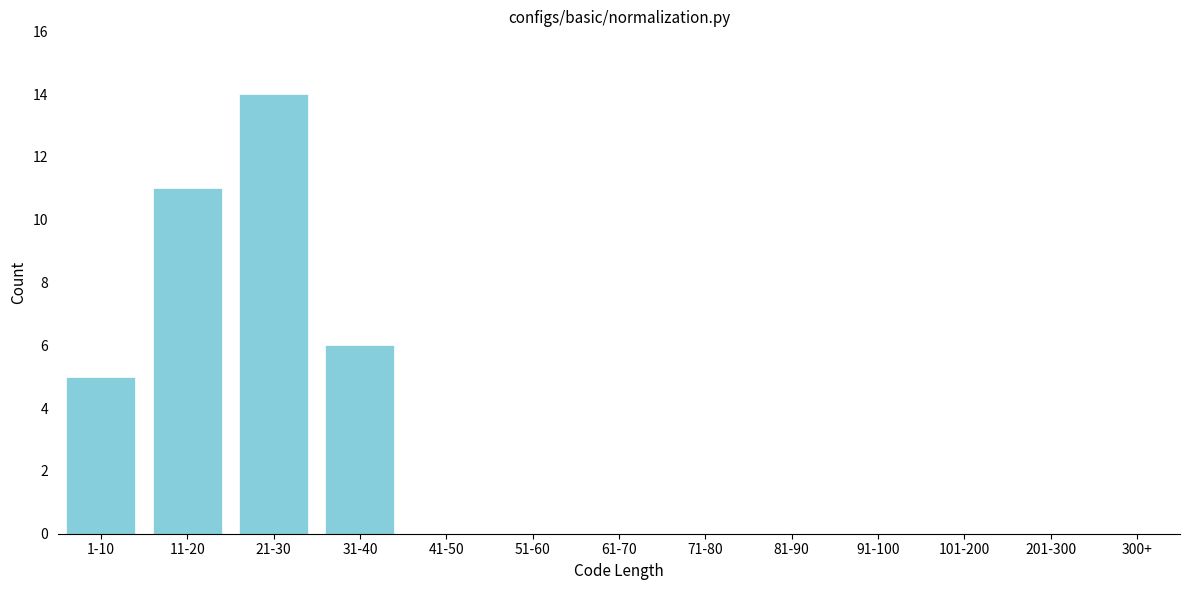

Reading left to right, what are all the values shown in this chart?

1-10=5	11-20=11	21-30=14	31-40=6	41-50=0	51-60=0	61-70=0	71-80=0	81-90=0	91-100=0	101-200=0	201-300=0	300+=0